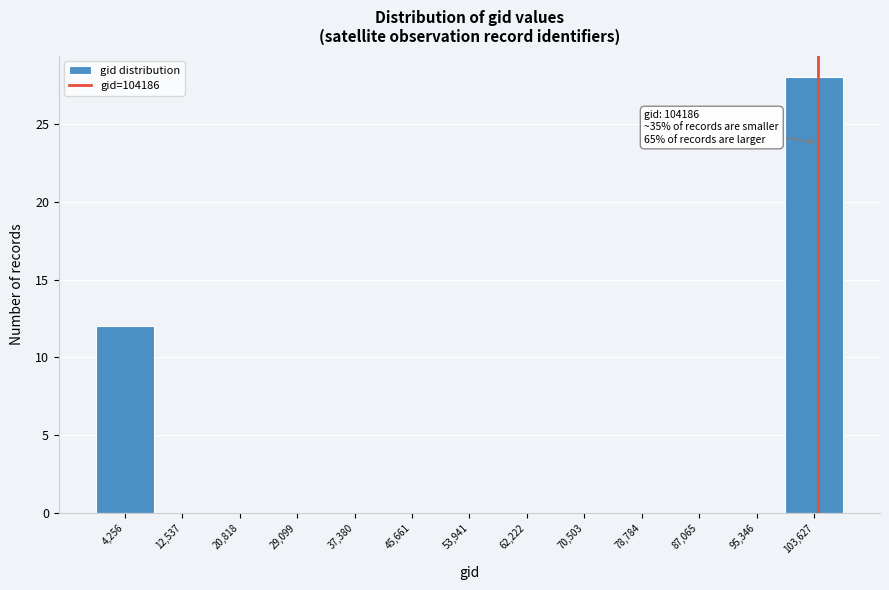

Which range on the x-axis has the tallest bar?

99000 to 108000